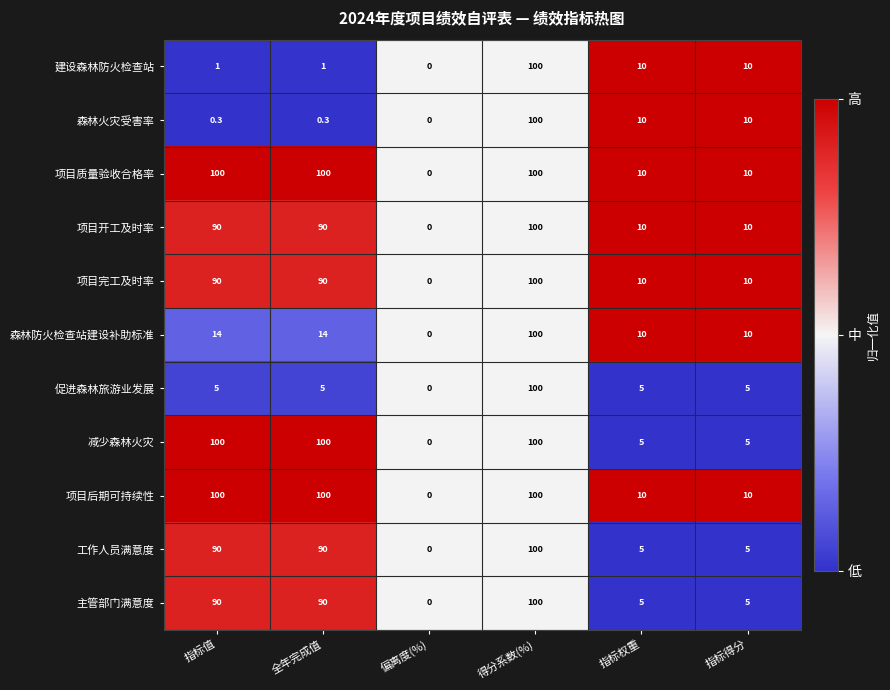

What value does the 工作人员满意度 series have at 全年完成值?

90.0